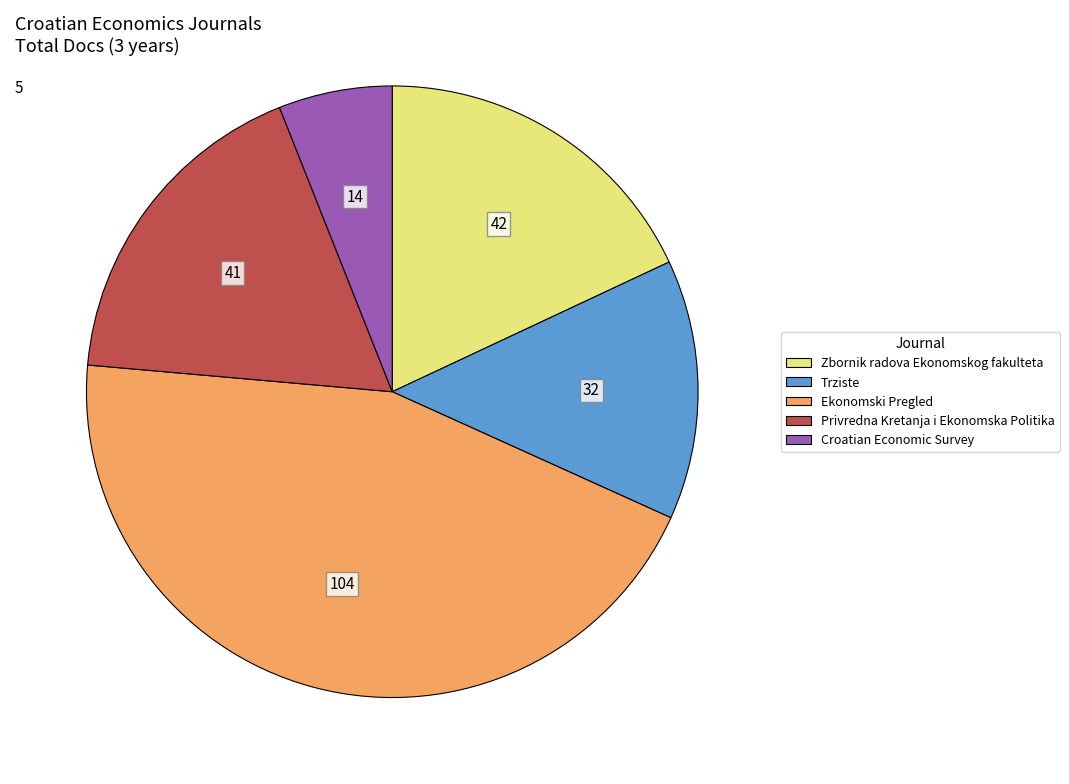

Do Croatian Economic Survey and Ekonomski Pregled together represent more than half of the pie?

Yes